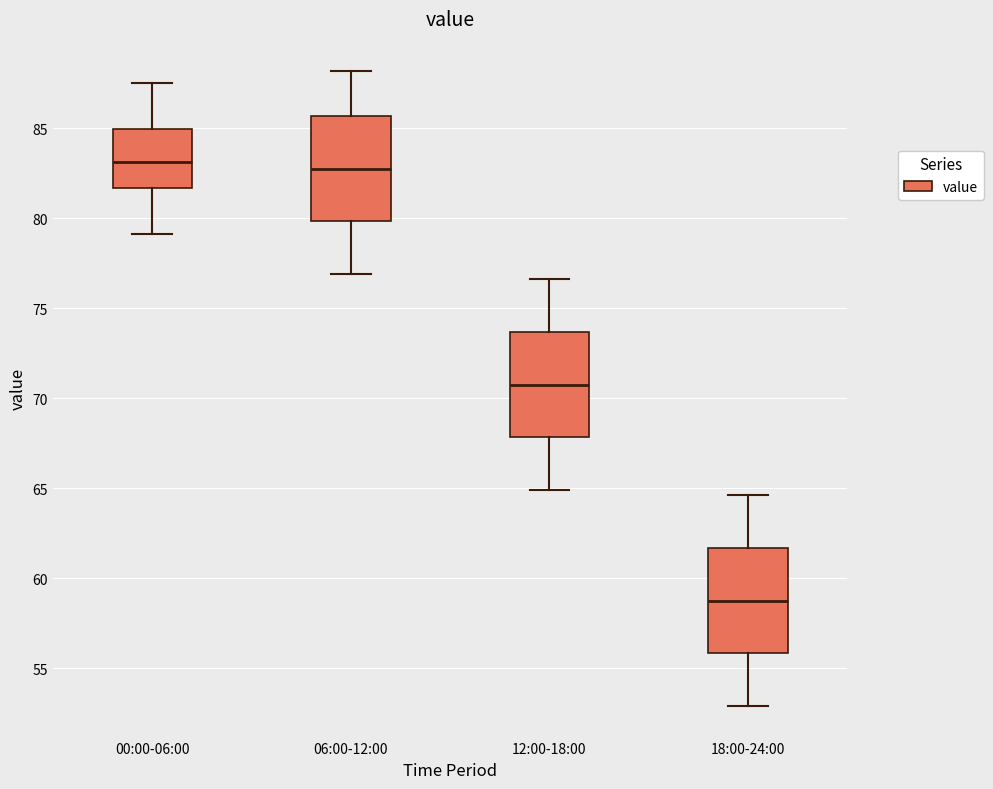

Reading left to right, transcribe this box plot: for each box, give where its median line is, the range the box spans, and where its two whiskers end, as read against the y-axis. The values are not printed on the chart, so give them approximately, as read against the axis.

00:00-06:00: median 83.0, box 81.5 to 85.0, whiskers 79.0 to 87.5
06:00-12:00: median 83.0, box 80.0 to 85.5, whiskers 77.0 to 88.0
12:00-18:00: median 71.0, box 68.0 to 73.5, whiskers 65.0 to 76.5
18:00-24:00: median 59.0, box 56.0 to 61.5, whiskers 53.0 to 64.5